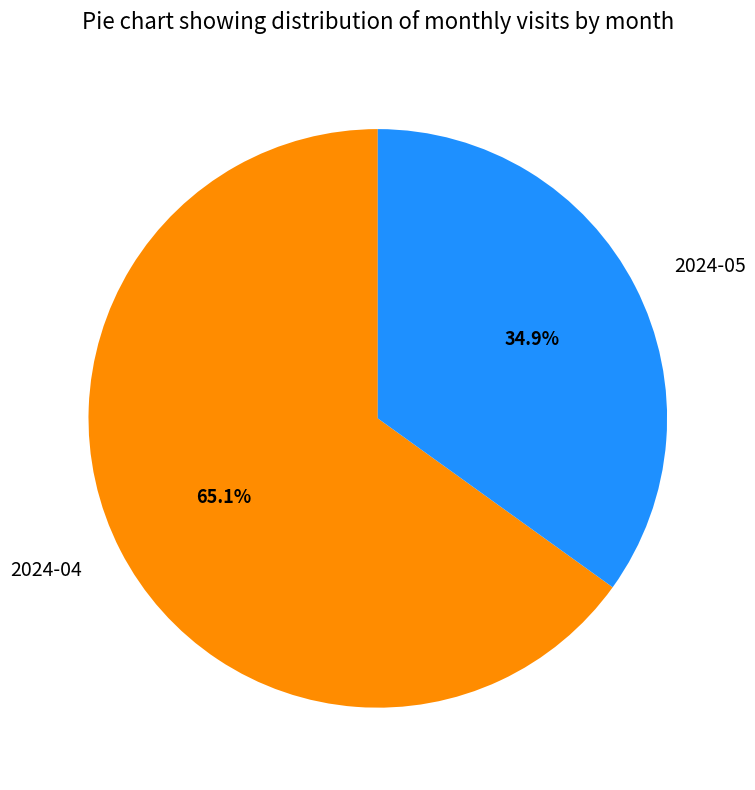

To the nearest percent, what is the combined percentage of 2024-04 and 2024-05?

100%